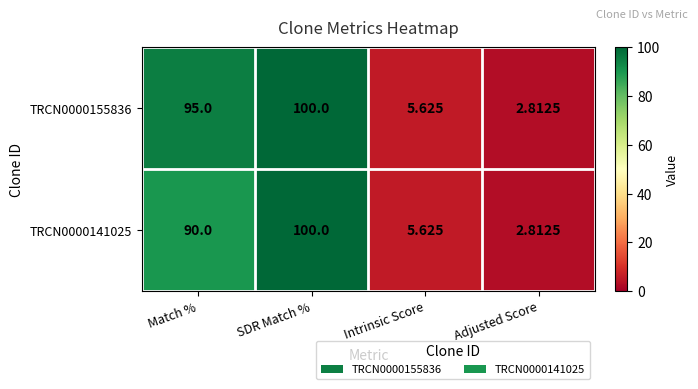

Where is TRCN0000141025 nearest to the value 51?

Match %